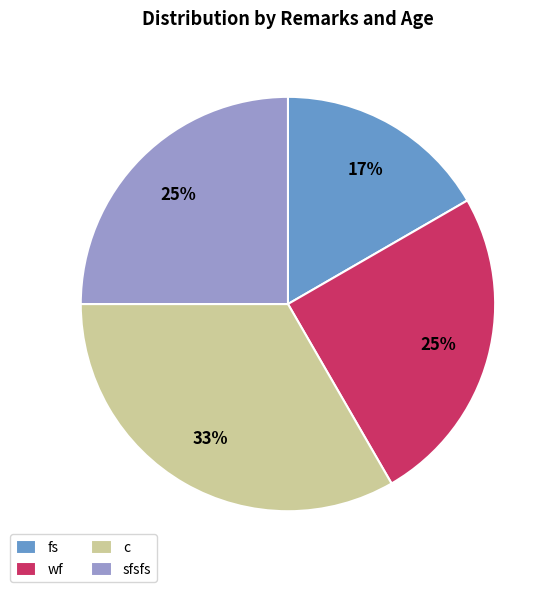

Which has a higher value, sfsfs or fs?

sfsfs